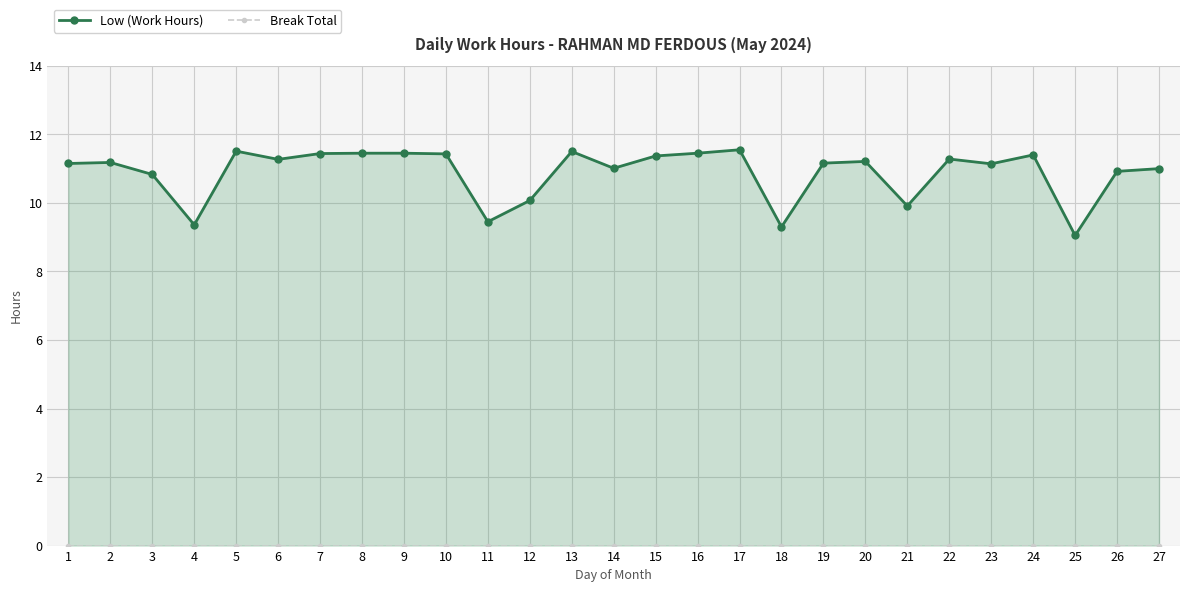

Where is Low (Work Hours) nearest to the value 10?

12